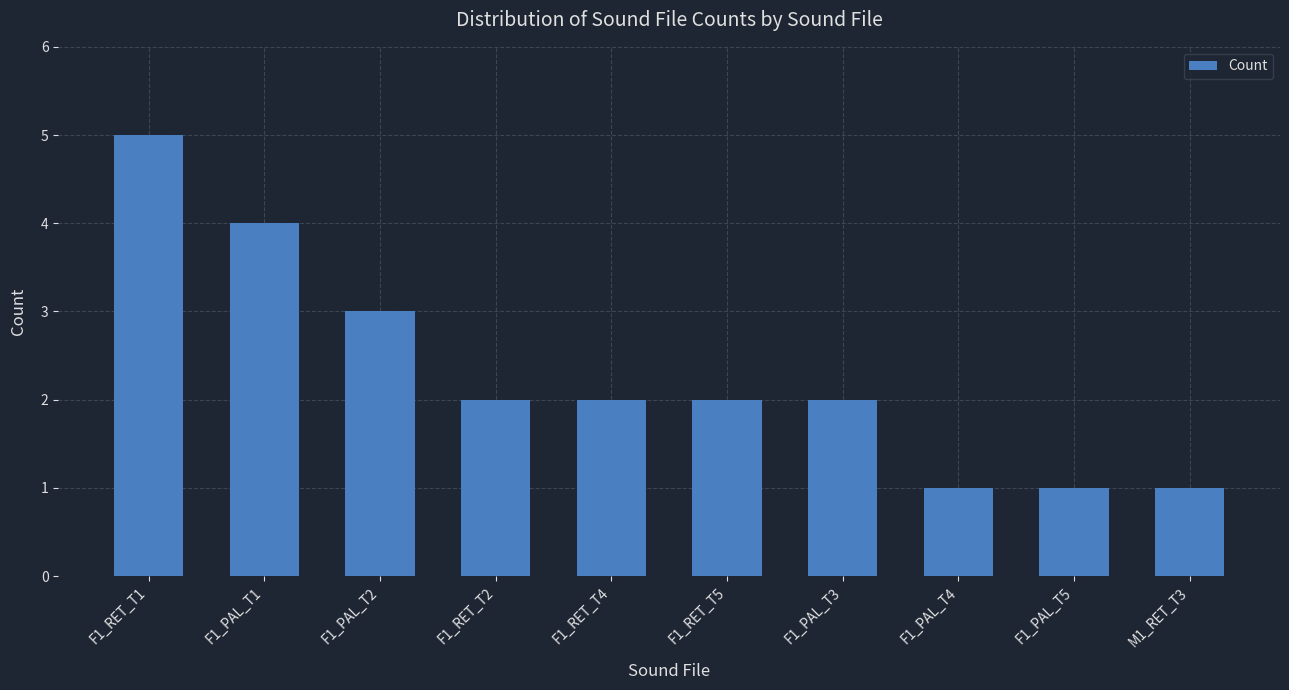

What is the greatest value displayed?

5